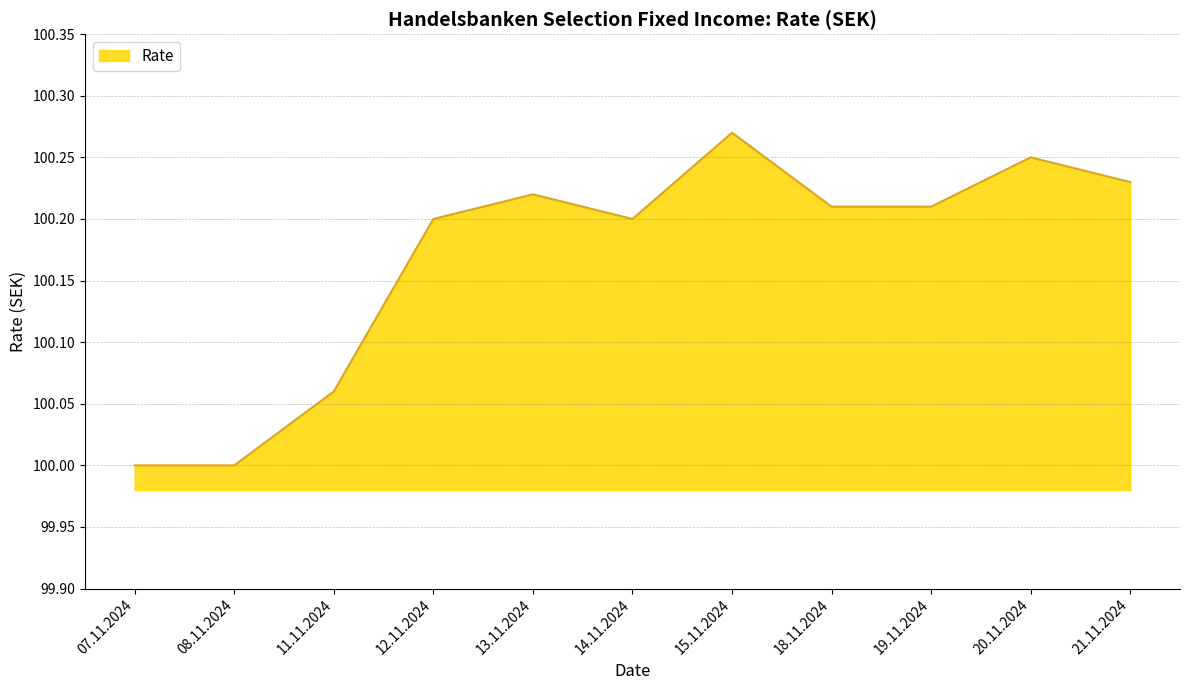

What is the minimum value shown in the chart?

100.0